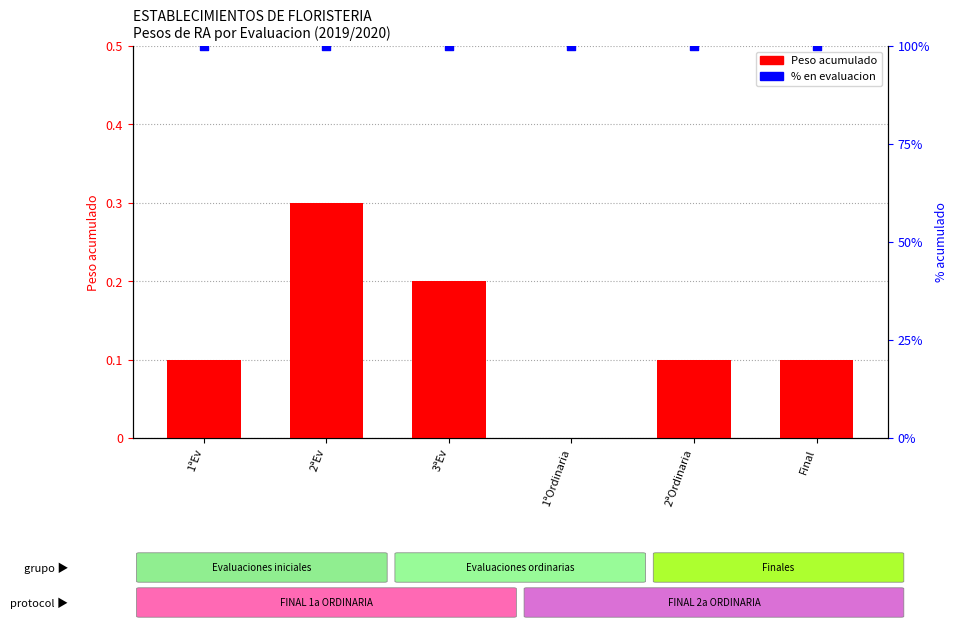

What are all the series names shown in the legend?

Peso acumulado, % en evaluacion